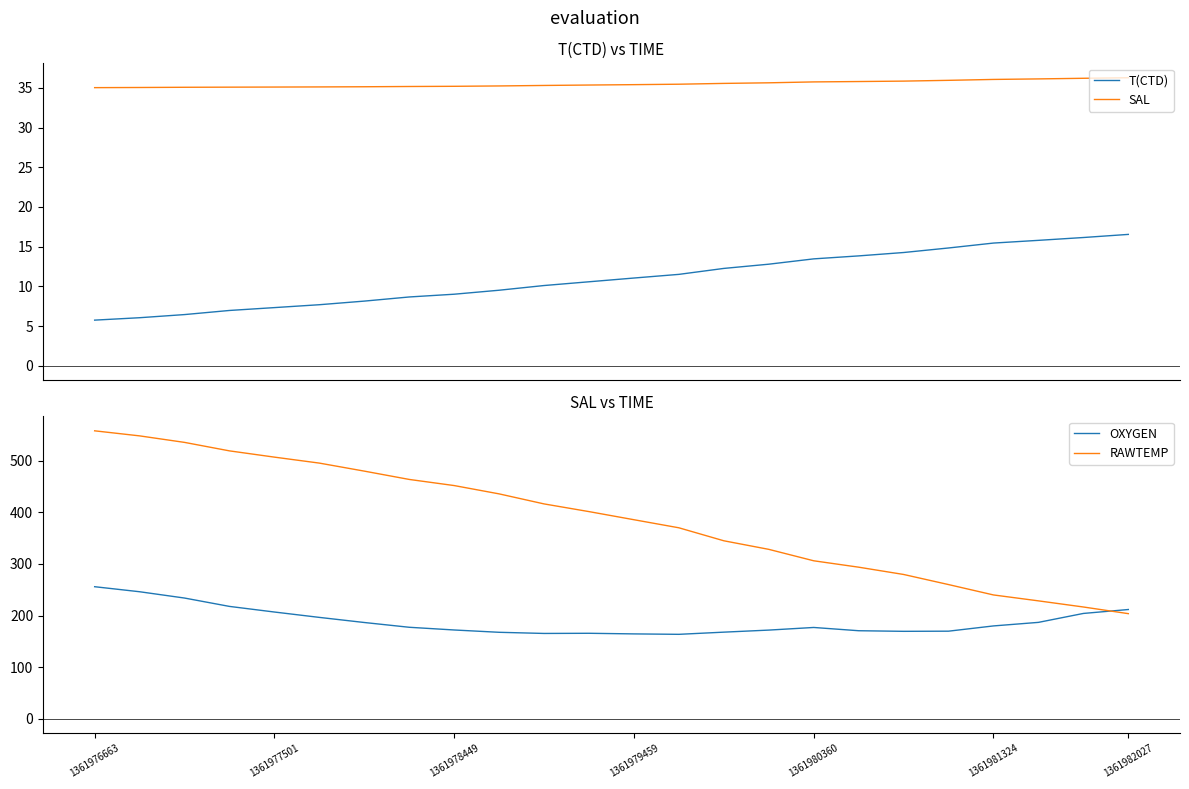

How many times do RAWTEMP and OXYGEN cross each other?

1